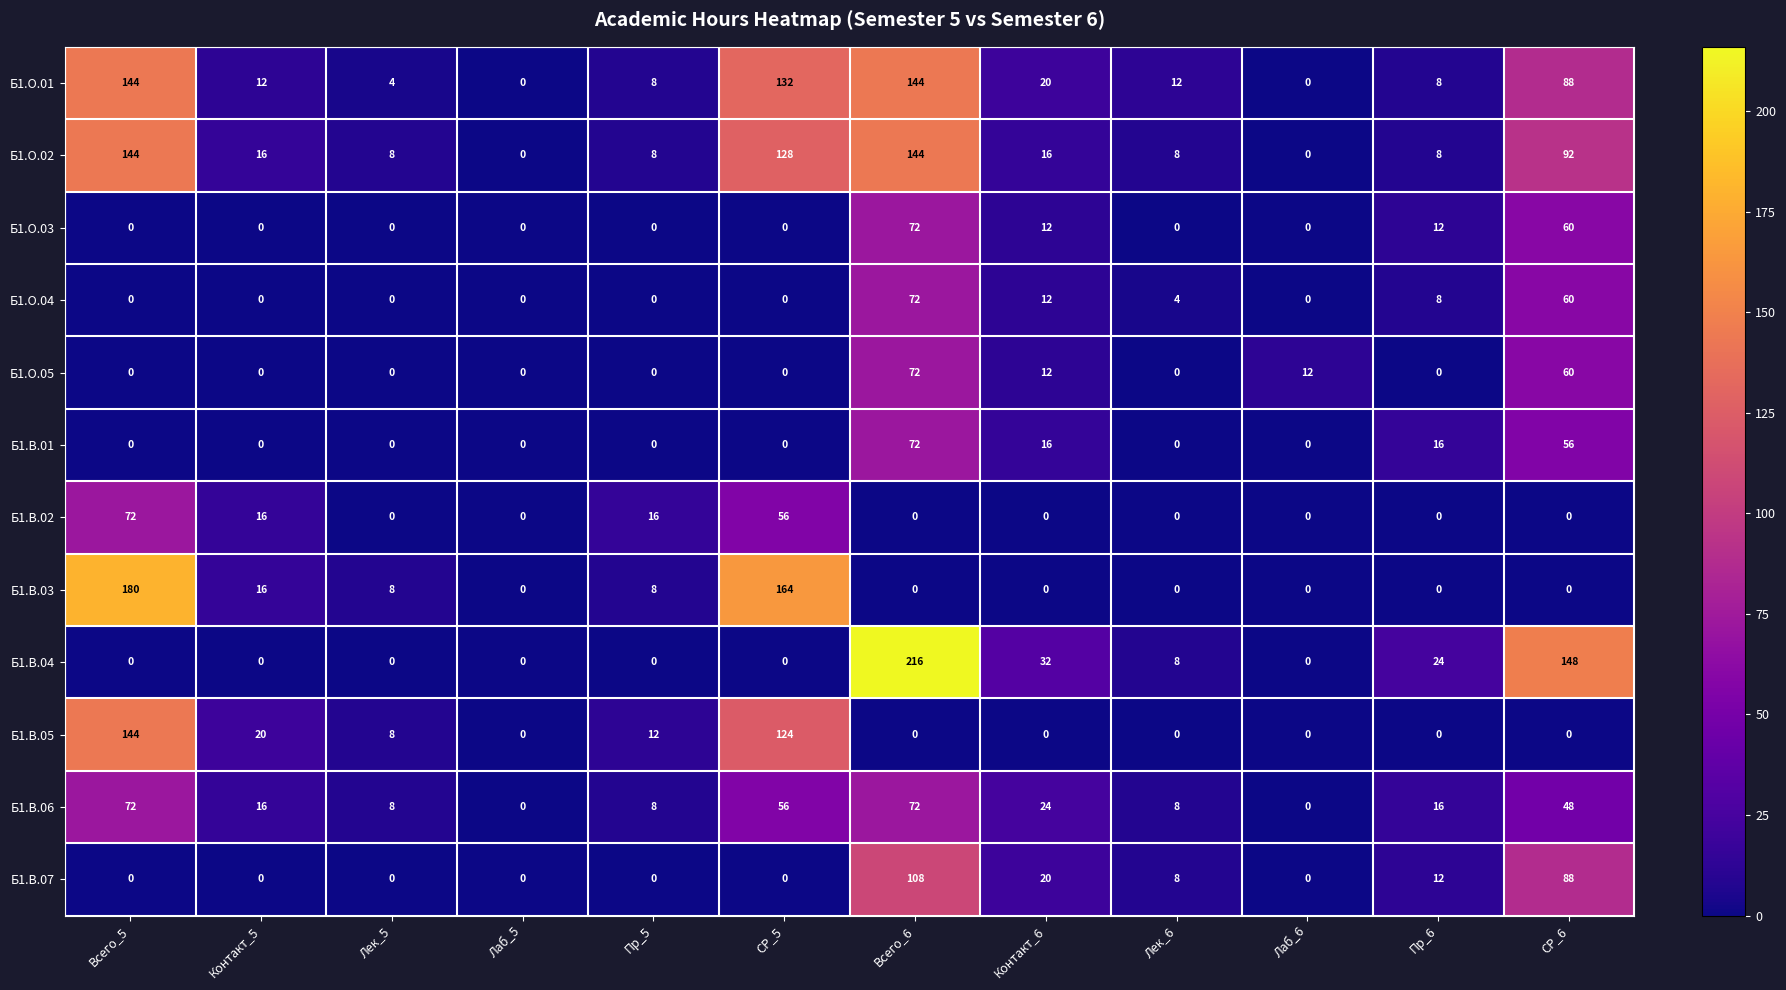

At which label does Б1.В.07 reach its peak?

Всего_6